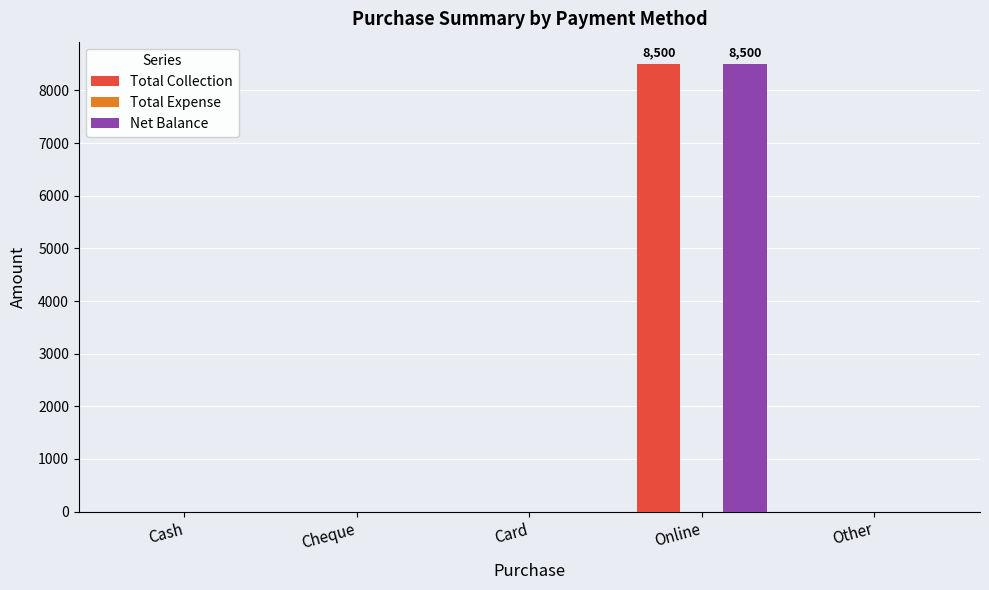

Which category has the highest value across all series?

Online